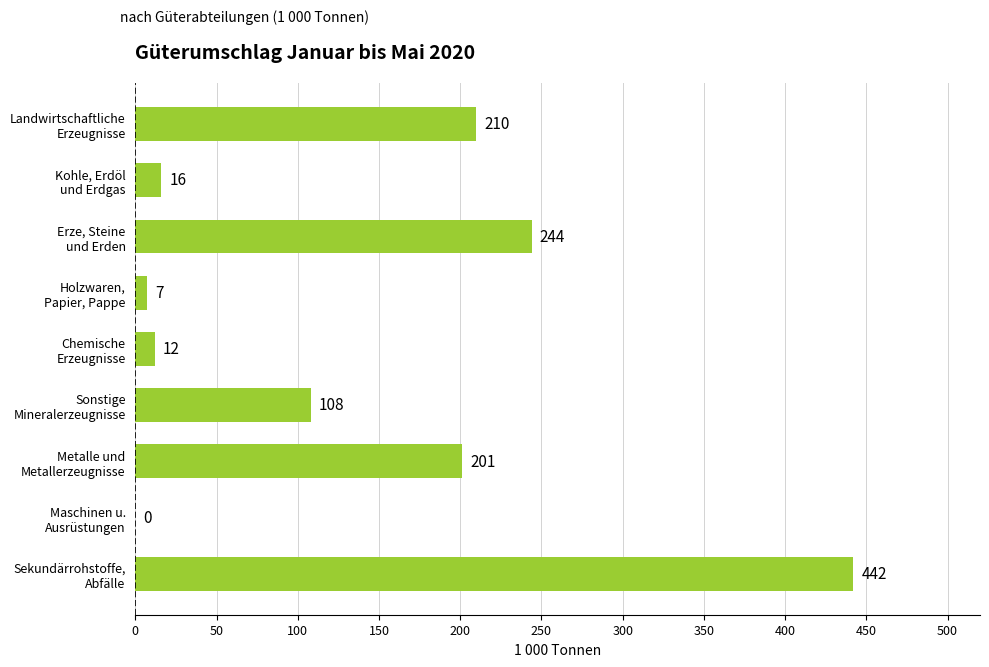

What is the greatest value displayed?

442